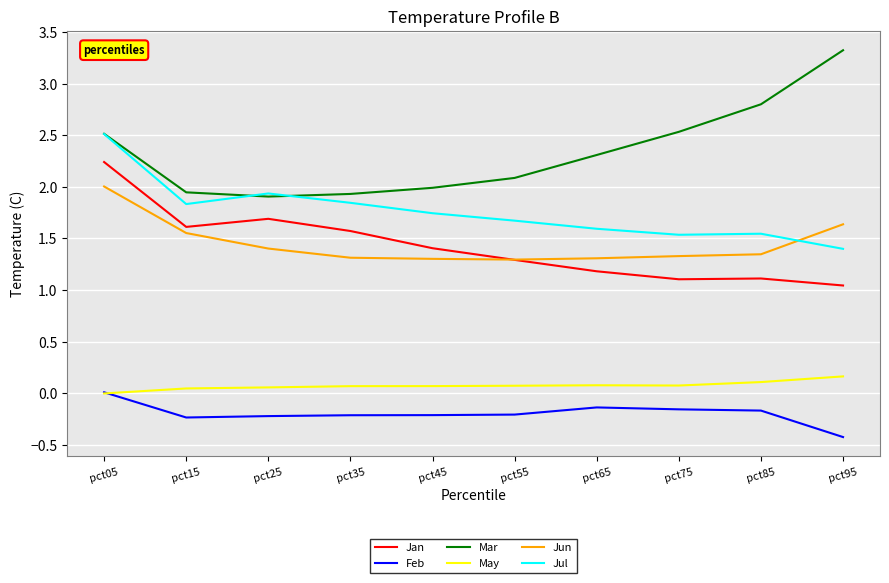

Where is Jan nearest to the value 1?

pct95